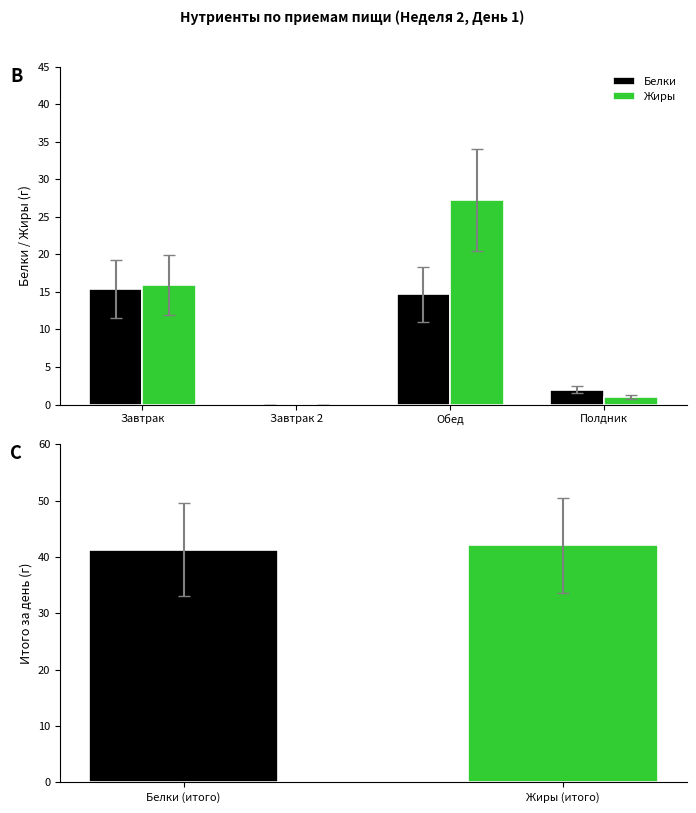

Which category has the lowest value in the Жиры series?

Завтрак 2